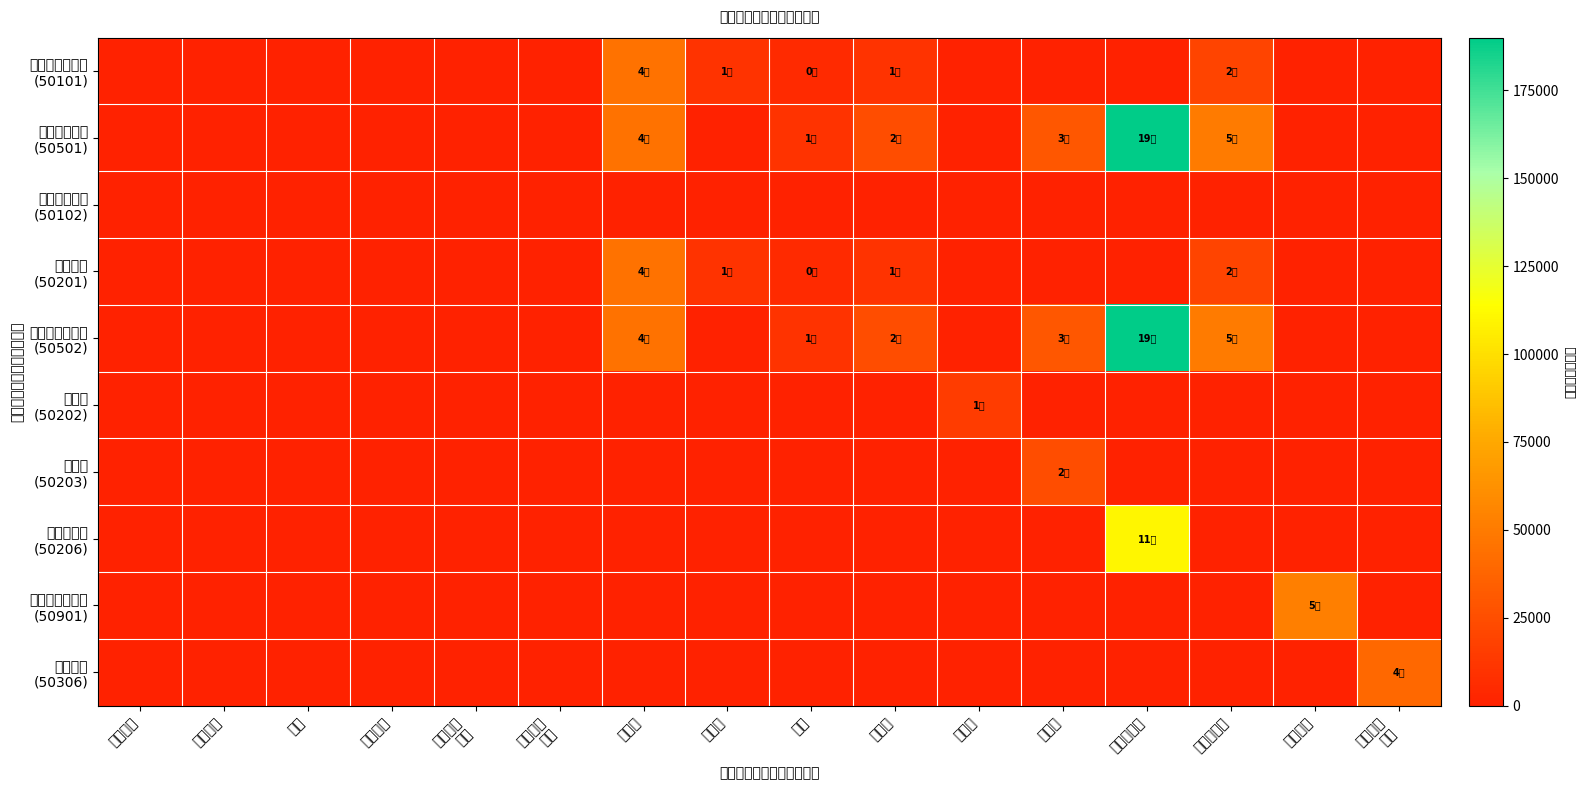

At which category is the sum across all series the highest?

公务接待费